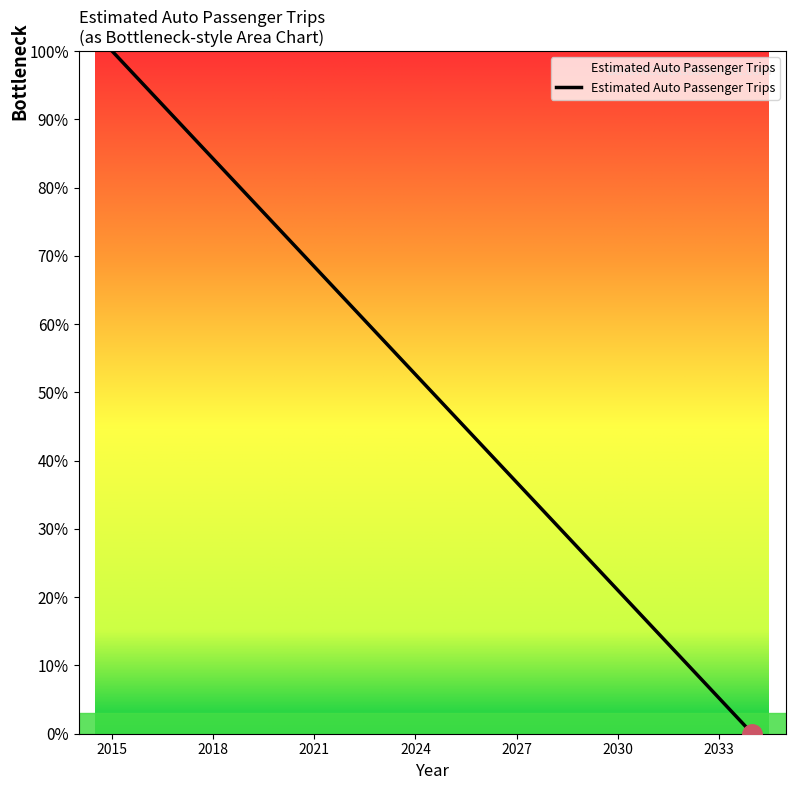

What is the difference between the maximum and minimum values?

100.0